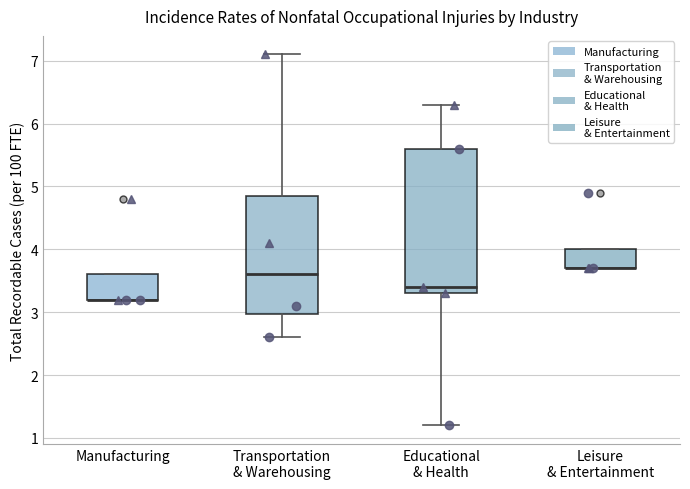

Reading left to right, read every box against the y-axis: the position of its median line, the range the box covers, and the ends of its whiskers. The values are not printed on the chart, so give them approximately, as read against the axis.

Manufacturing: median 3.2 (drawn on the box's lower edge), box 3.2 to 3.6, whiskers 3.2 to 3.6
Transportation & Warehousing: median 3.6, box 3.0 to 4.9, whiskers 2.6 to 7.1
Educational & Health: median 3.4, box 3.3 to 5.6, whiskers 1.2 to 6.3
Leisure & Entertainment: median 3.7 (drawn on the box's lower edge), box 3.7 to 4.0, whiskers 3.7 to 4.0